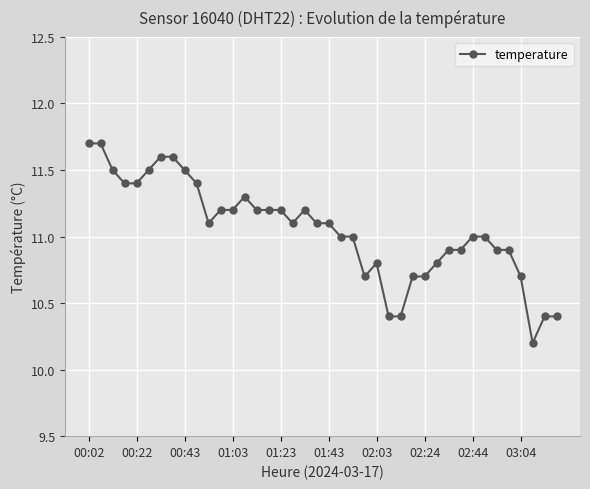

What is the value of the 27th point from the left?

10.4